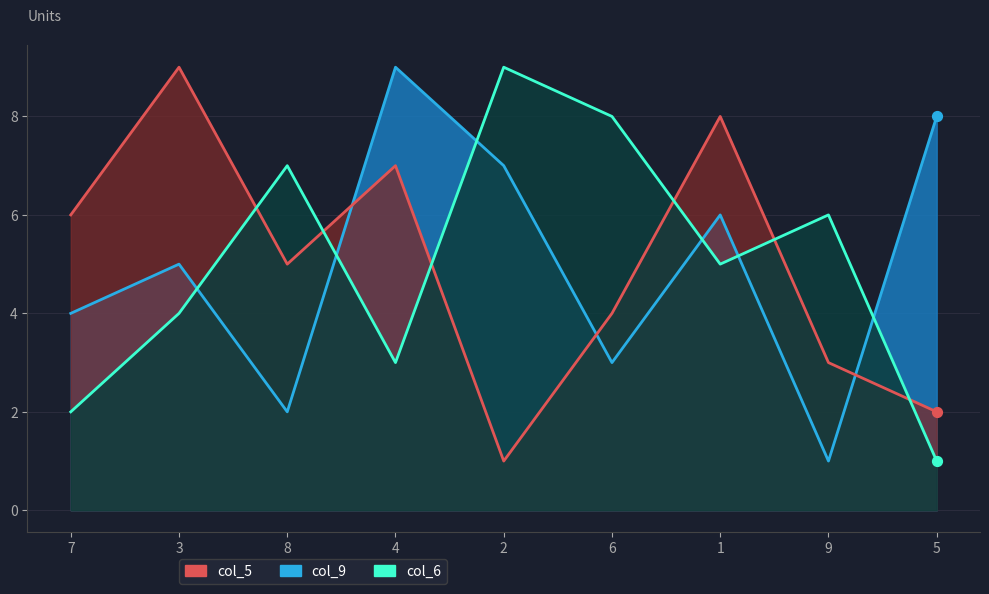

Which series reaches the minimum Y coordinate?

col_9